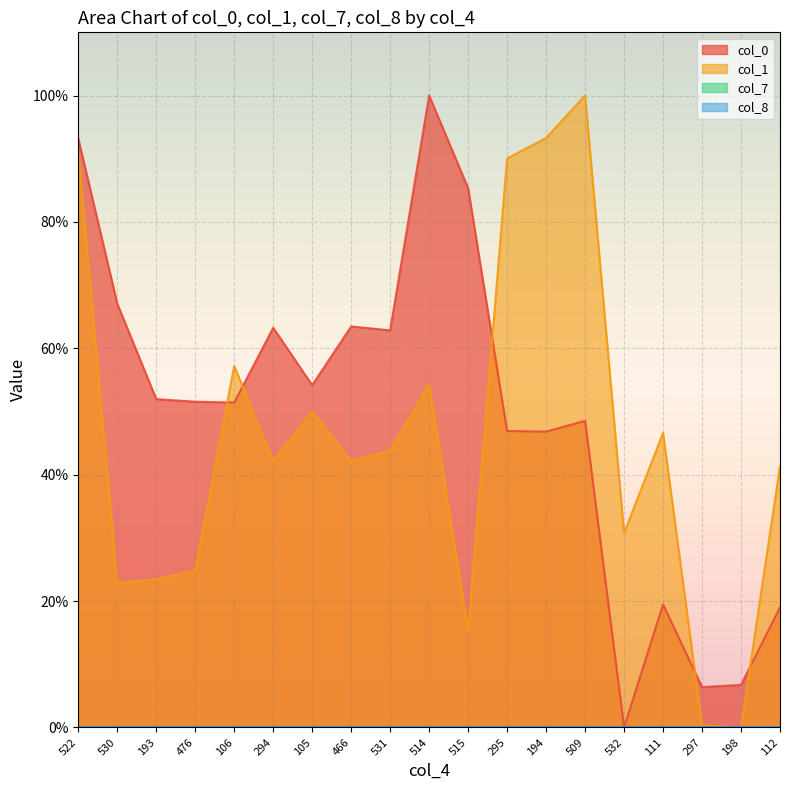

What position from the left is 522?

1